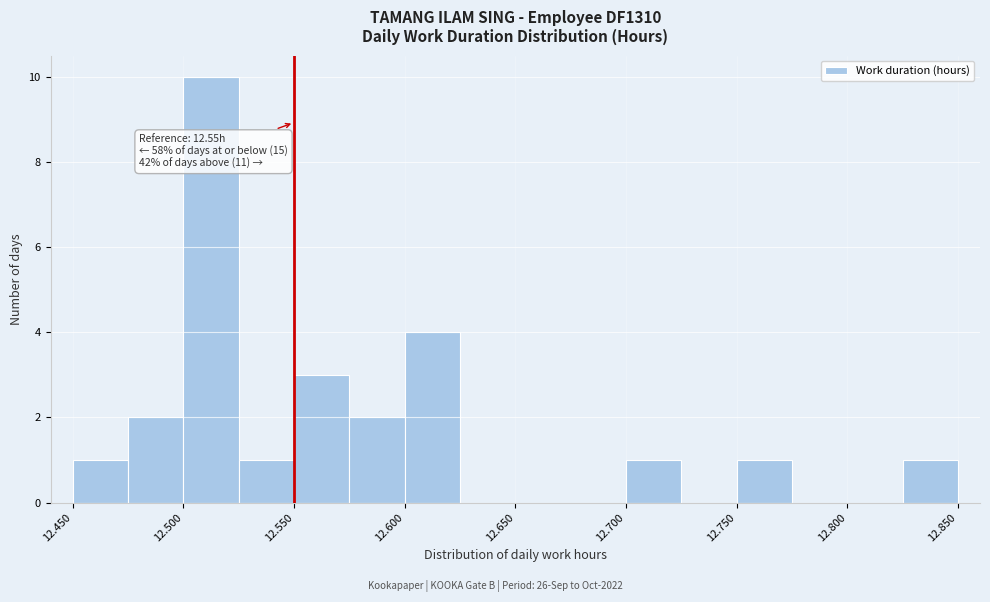

Which range on the x-axis has the tallest bar?

12.500 to 12.525